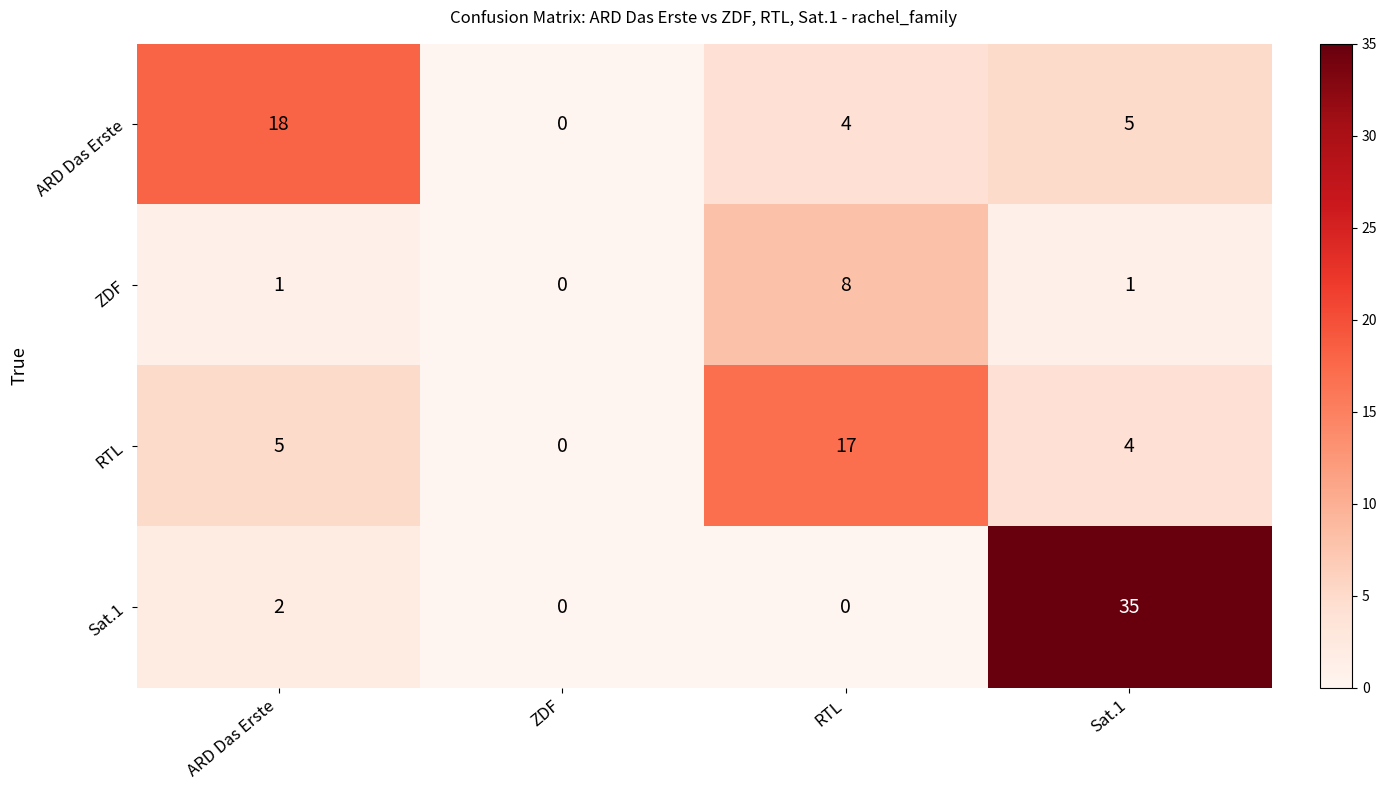

Rank the series at Sat.1 from highest to lowest value.

Sat.1, ARD Das Erste, RTL, ZDF